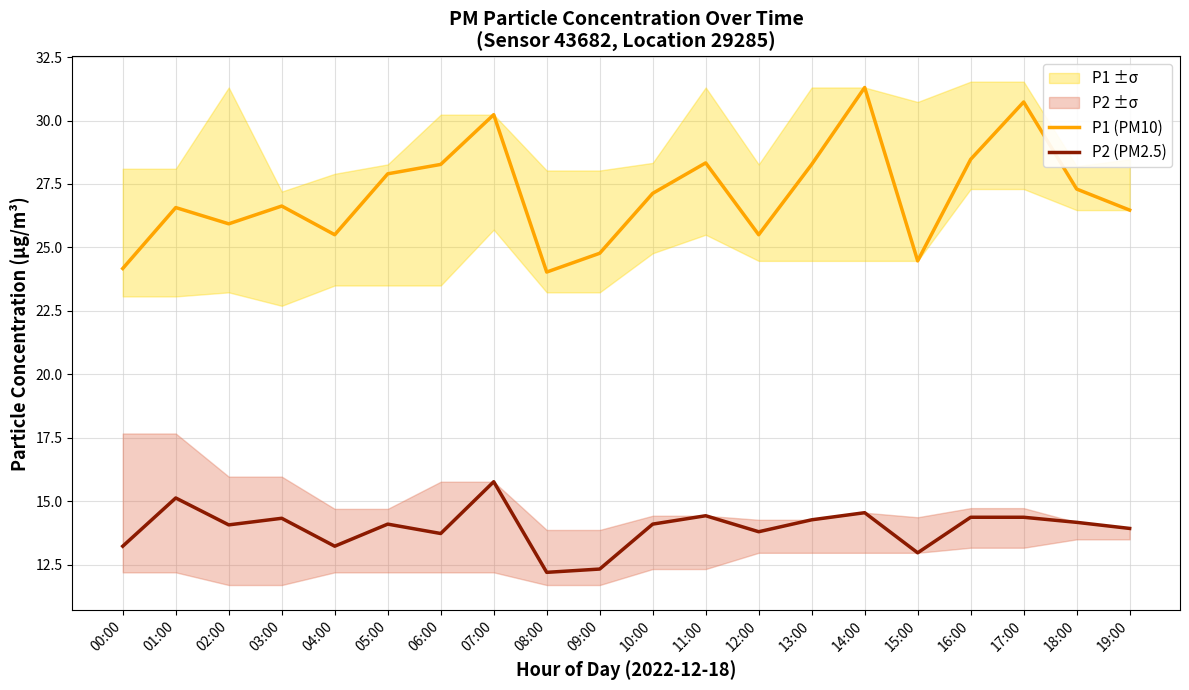

At which label does P1 (PM10) reach its minimum?

08:00